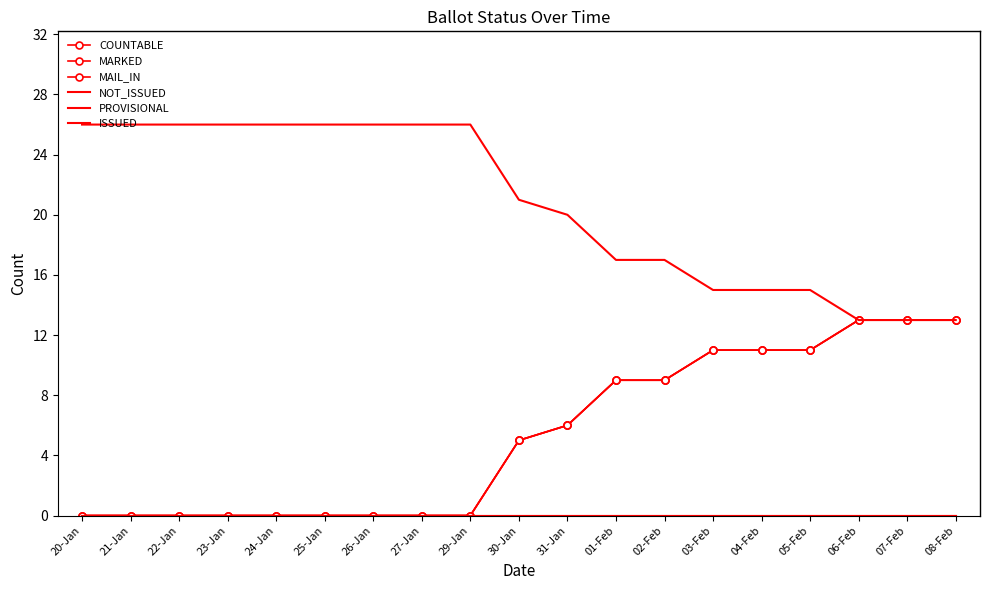

Reading left to right, list all the values displayed in this chart.

COUNTABLE: 20-Jan=0	21-Jan=0	22-Jan=0	23-Jan=0	24-Jan=0	25-Jan=0	26-Jan=0	27-Jan=0	29-Jan=0	30-Jan=5	31-Jan=6	01-Feb=9	02-Feb=9	03-Feb=11	04-Feb=11	05-Feb=11	06-Feb=13	07-Feb=13	08-Feb=13
MARKED: 20-Jan=0	21-Jan=0	22-Jan=0	23-Jan=0	24-Jan=0	25-Jan=0	26-Jan=0	27-Jan=0	29-Jan=0	30-Jan=5	31-Jan=6	01-Feb=9	02-Feb=9	03-Feb=11	04-Feb=11	05-Feb=11	06-Feb=13	07-Feb=13	08-Feb=13
MAIL_IN: 20-Jan=0	21-Jan=0	22-Jan=0	23-Jan=0	24-Jan=0	25-Jan=0	26-Jan=0	27-Jan=0	29-Jan=0	30-Jan=5	31-Jan=6	01-Feb=9	02-Feb=9	03-Feb=11	04-Feb=11	05-Feb=11	06-Feb=13	07-Feb=13	08-Feb=13
NOT_ISSUED: 20-Jan=0	21-Jan=0	22-Jan=0	23-Jan=0	24-Jan=0	25-Jan=0	26-Jan=0	27-Jan=0	29-Jan=0	30-Jan=0	31-Jan=0	01-Feb=0	02-Feb=0	03-Feb=0	04-Feb=0	05-Feb=0	06-Feb=0	07-Feb=0	08-Feb=0
PROVISIONAL: 20-Jan=0	21-Jan=0	22-Jan=0	23-Jan=0	24-Jan=0	25-Jan=0	26-Jan=0	27-Jan=0	29-Jan=0	30-Jan=0	31-Jan=0	01-Feb=0	02-Feb=0	03-Feb=0	04-Feb=0	05-Feb=0	06-Feb=0	07-Feb=0	08-Feb=0
ISSUED: 20-Jan=26	21-Jan=26	22-Jan=26	23-Jan=26	24-Jan=26	25-Jan=26	26-Jan=26	27-Jan=26	29-Jan=26	30-Jan=21	31-Jan=20	01-Feb=17	02-Feb=17	03-Feb=15	04-Feb=15	05-Feb=15	06-Feb=13	07-Feb=13	08-Feb=13